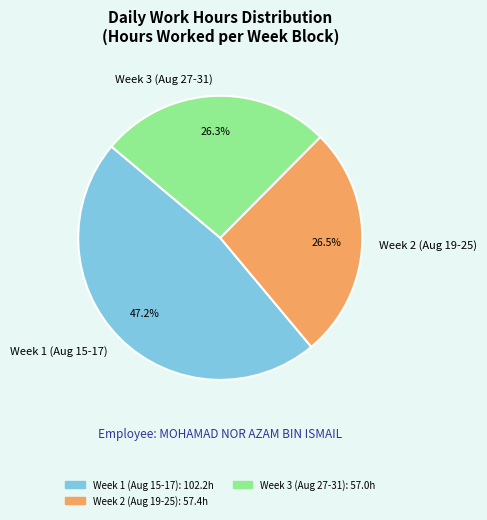

Which category has the biggest portion of the pie?

Week 1 (Aug 15-17)